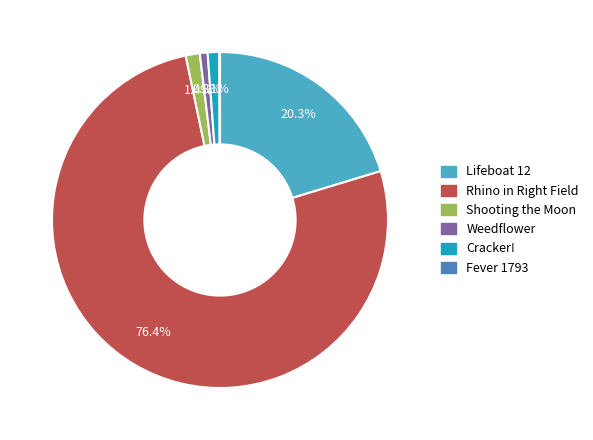

To the nearest percent, what is the difference between the largest and smallest slice percentages?

76%